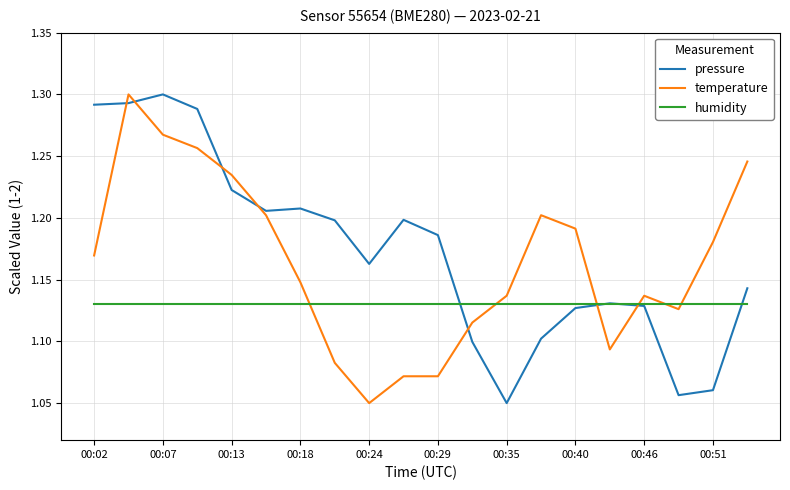

Rank the series by their average value, from lowest to highest.

humidity, temperature, pressure